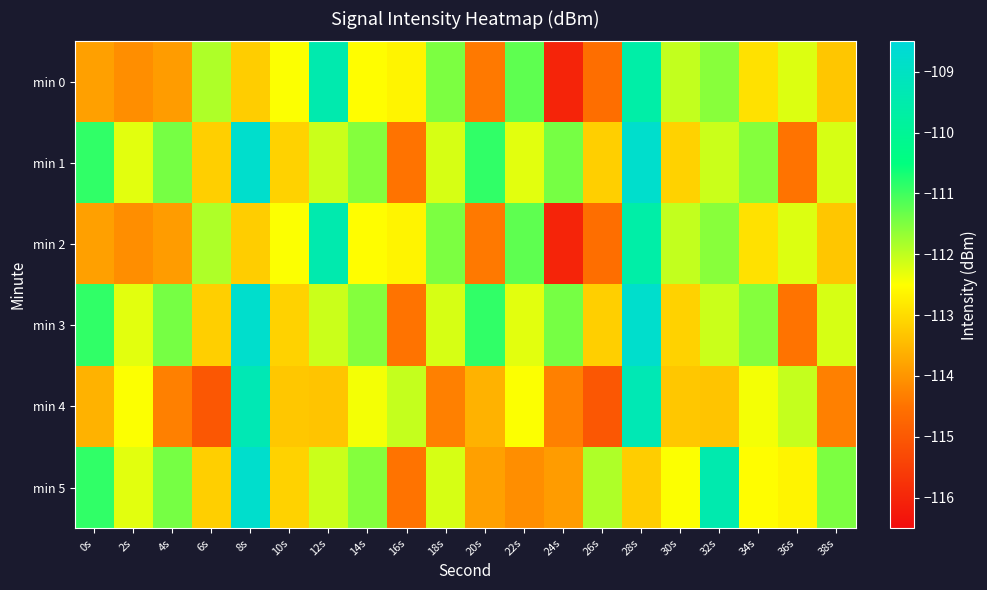

What is the total value across all series at 14s?

-672.1